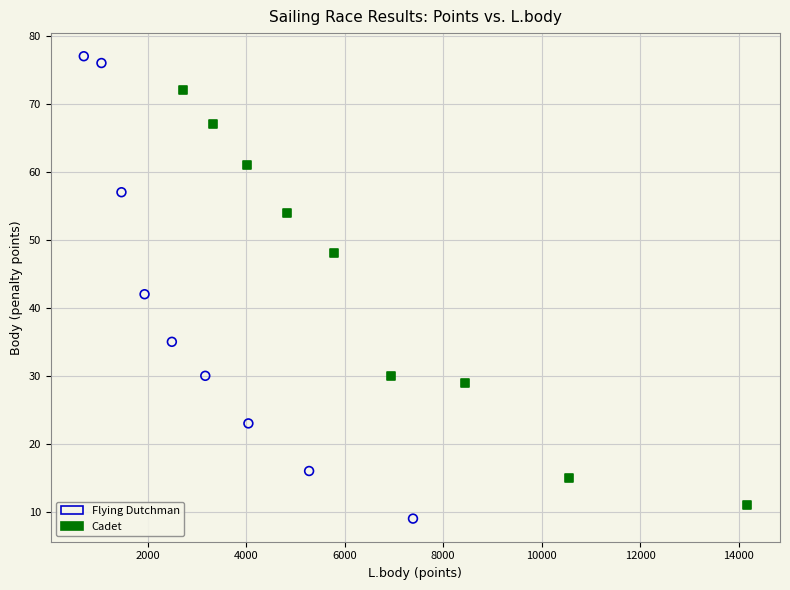

What are all the series names shown in the legend?

Flying Dutchman, Cadet